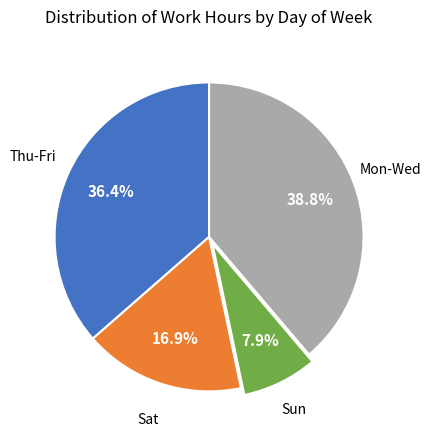

Between Mon-Wed and Thu-Fri, which is larger?

Mon-Wed